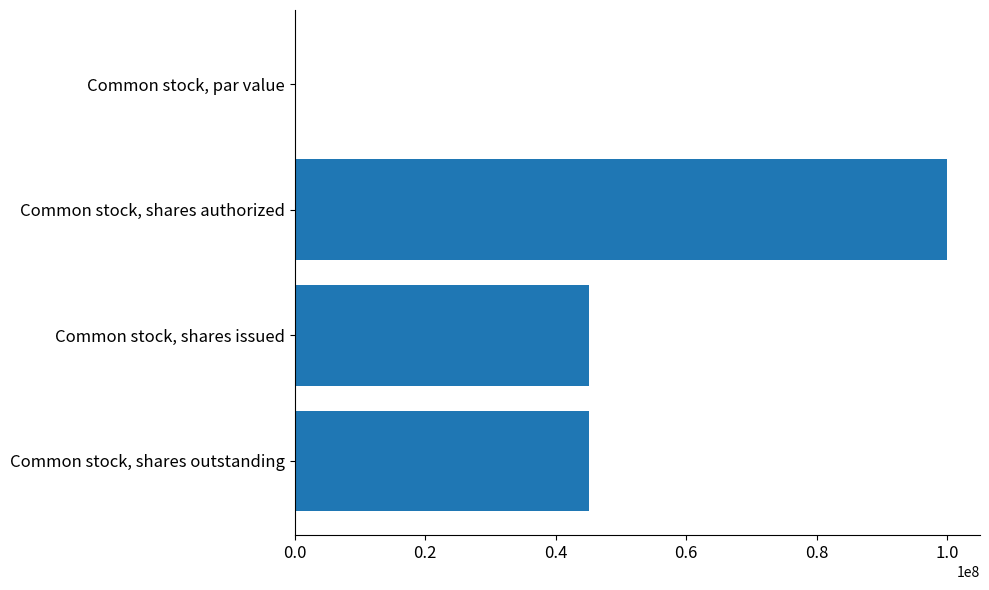

What is the ratio of the value at Common stock, shares authorized to the value at Common stock, shares outstanding?

2.2